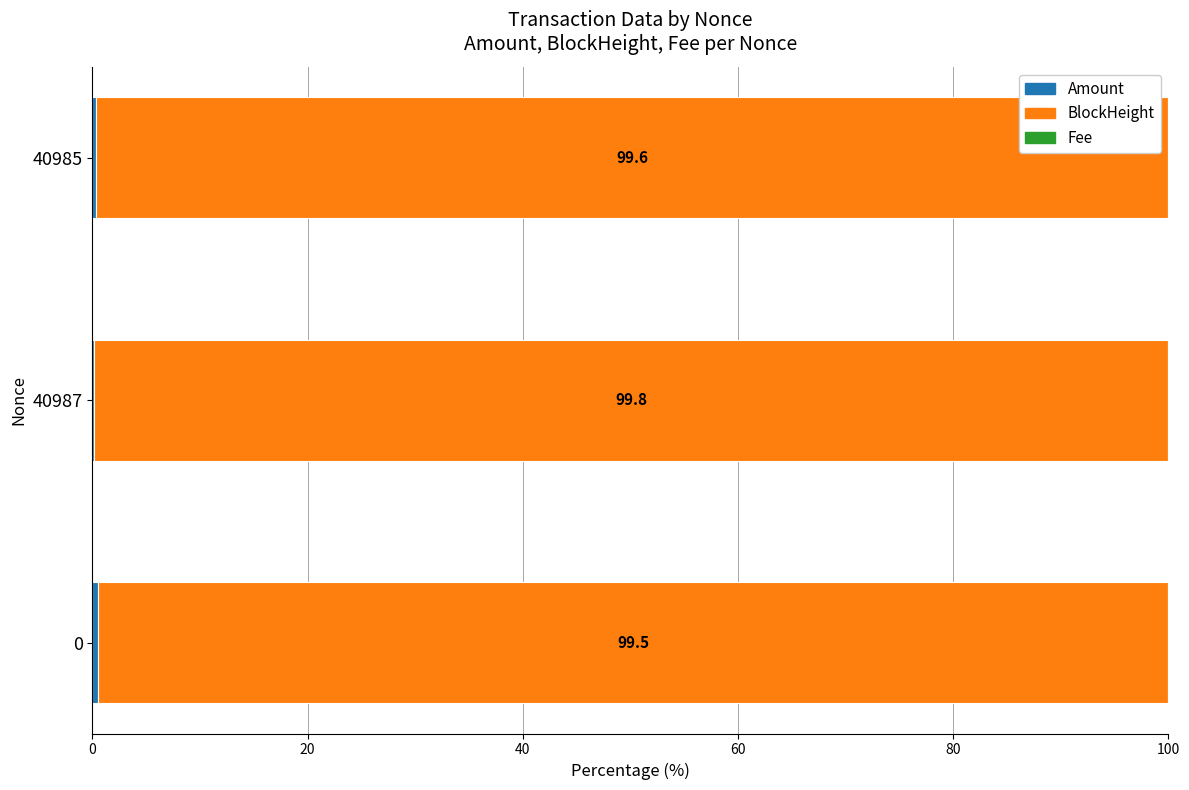

Reading left to right, list all the values displayed in this chart.

Amount: 0.5	0.2	0.4
BlockHeight: 99.5	99.8	99.6
Fee: 0.0	0.0	0.0